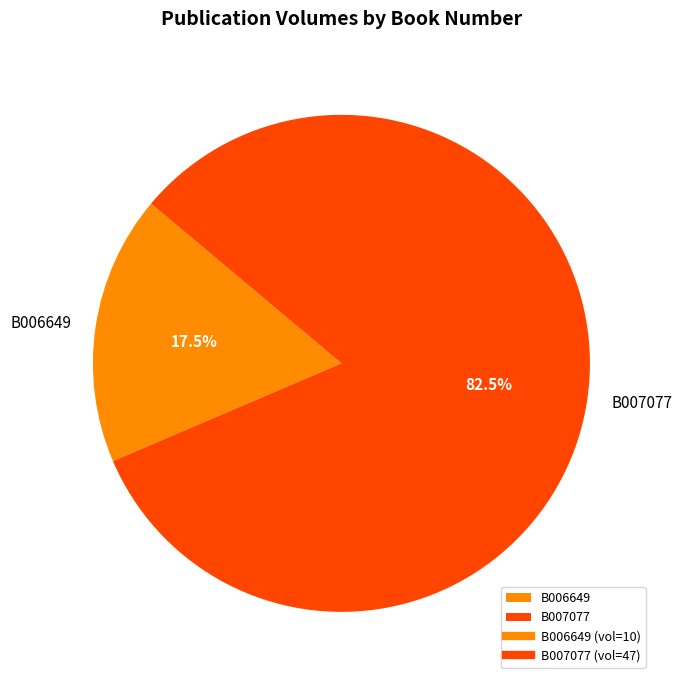

How many slices are in this pie chart?

2